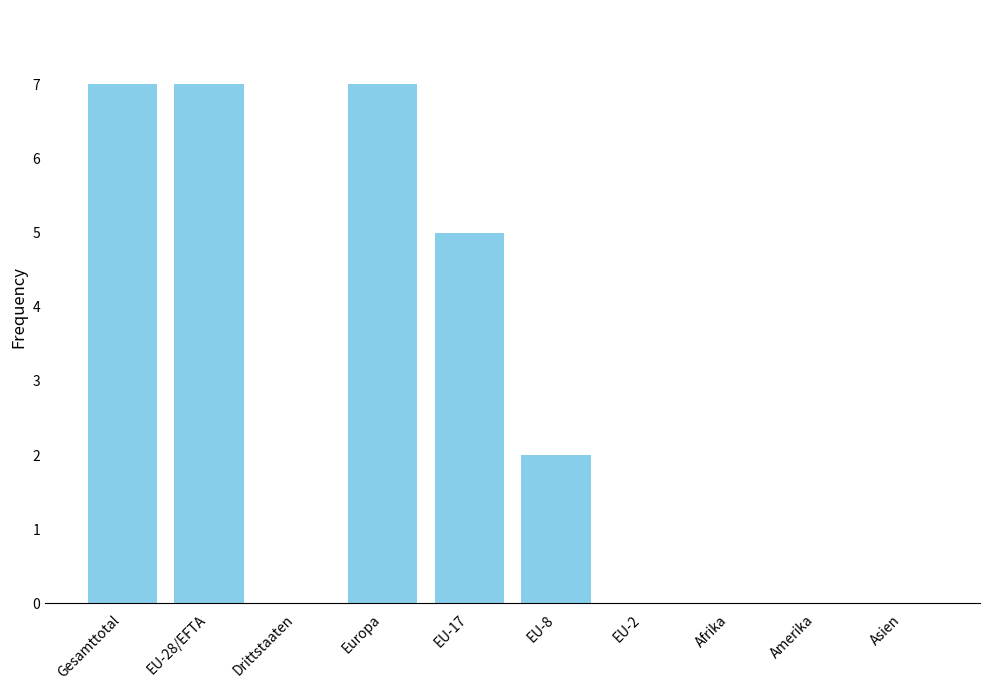

Reading left to right, what are all the values shown in this chart?

7	7	0	7	5	2	0	0	0	0